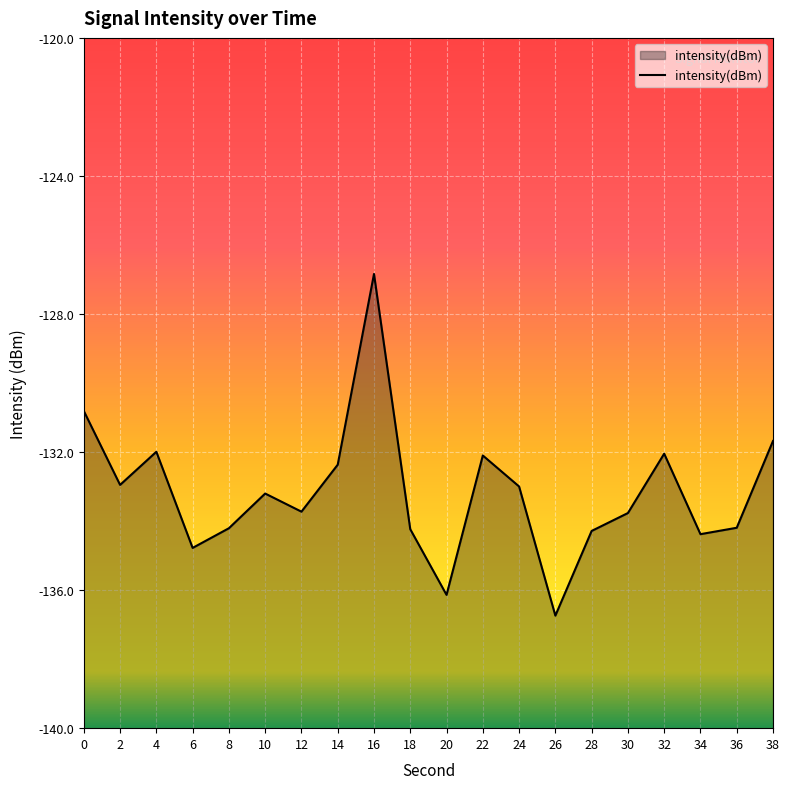

What is the change in value from 12 to 14?

+1.4